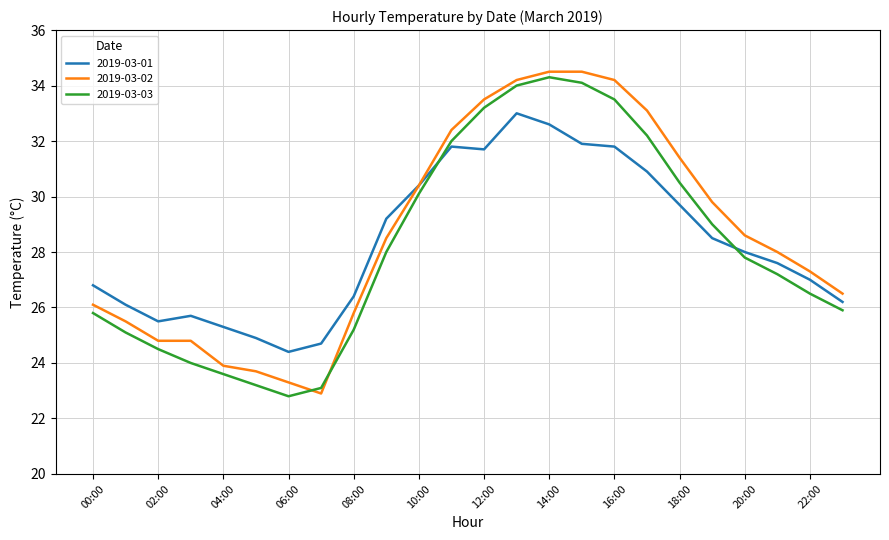

True or false: 2019-03-01 and 2019-03-03 cross at least once.

True